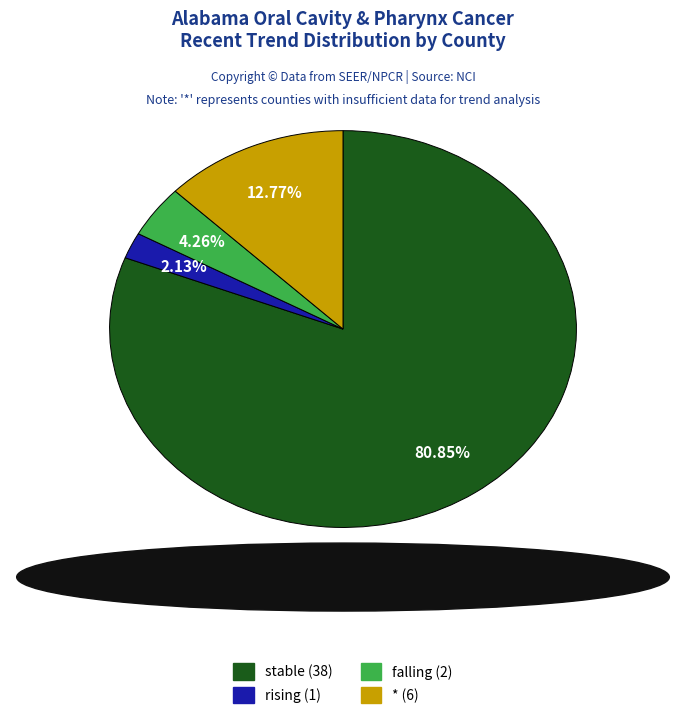

Rank the categories by value from lowest to highest.

rising, falling, *, stable